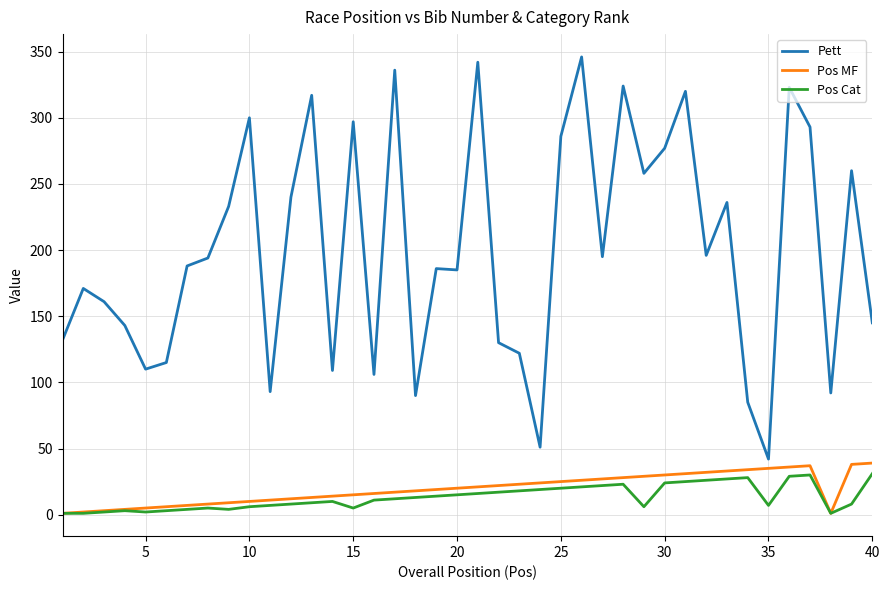

What is the highest value of the Pett series?

346